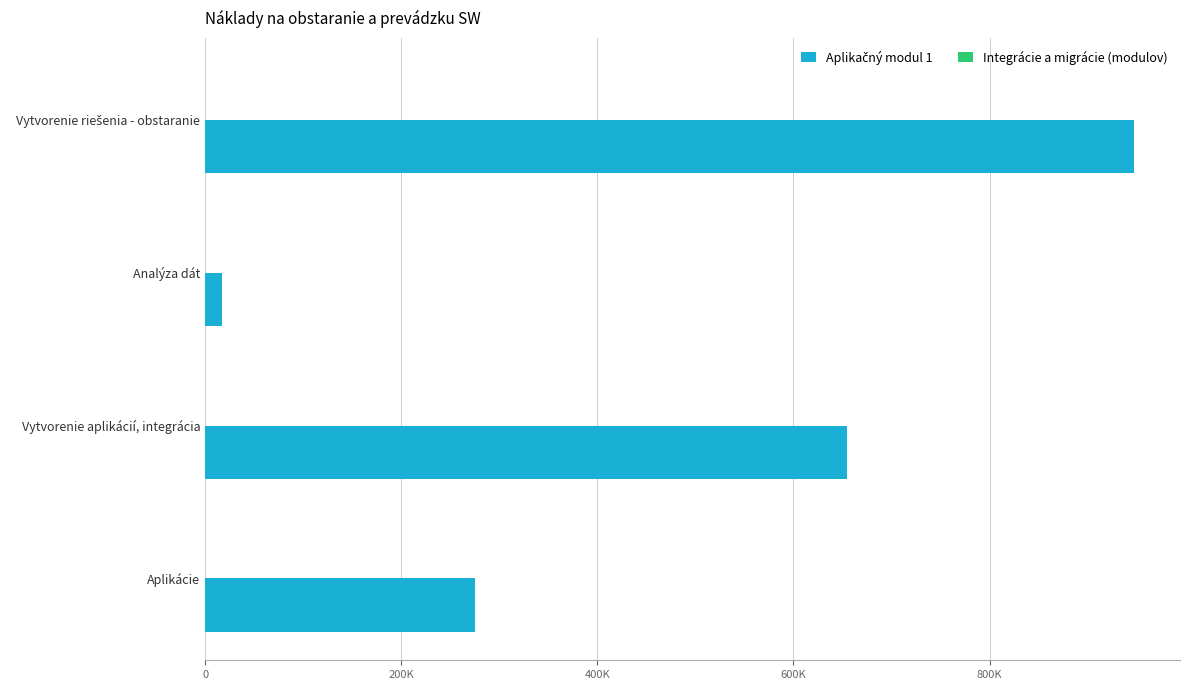

Does the chart contain any negative values?

No